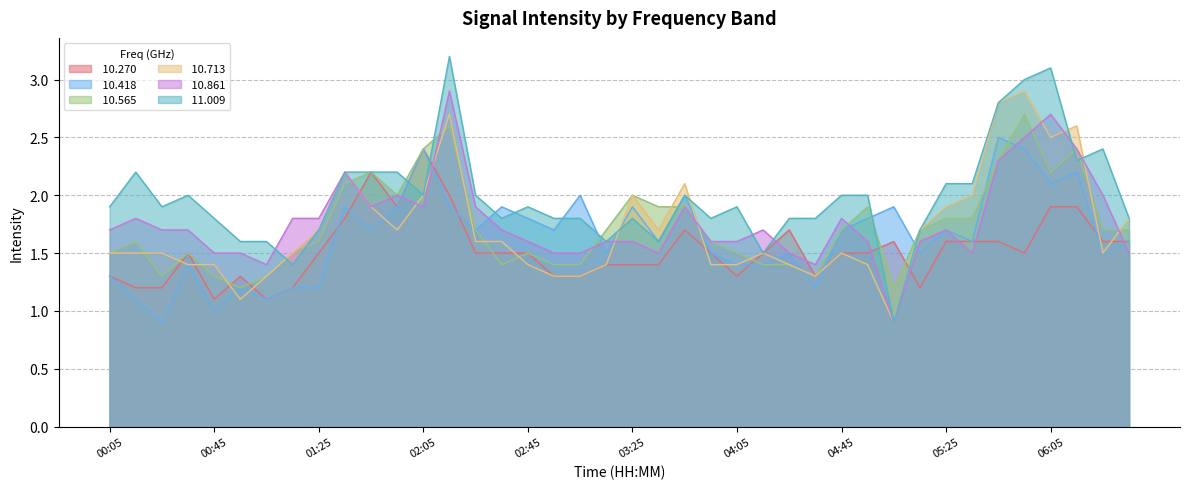

Reading left to right, list all the values displayed in this chart.

 10.270: 1.3	1.2	1.2	1.5	1.1	1.3	1.1	1.2	1.5	1.8	2.2	1.9	2.4	2.0	1.5	1.5	1.5	1.3	1.3	1.4	1.4	1.4	1.7	1.5	1.3	1.5	1.7	1.3	1.5	1.5	1.6	1.2	1.6	1.6	1.6	1.5	1.9	1.9	1.6	1.6
 10.418: 1.3	1.1	0.9	1.4	1.0	1.2	1.1	1.2	1.2	1.9	1.7	1.9	2.4	1.9	1.7	1.9	1.8	1.7	2.0	1.5	1.9	1.6	2.0	1.5	1.4	1.4	1.5	1.2	1.7	1.8	1.9	1.5	1.7	1.6	2.5	2.4	2.1	2.2	1.5	1.6
 10.565: 1.5	1.6	1.3	1.5	1.3	1.2	1.3	1.5	1.6	2.1	2.2	2.0	2.4	2.6	1.7	1.4	1.5	1.4	1.4	1.7	2.0	1.9	1.9	1.6	1.5	1.4	1.4	1.3	1.7	1.9	1.2	1.7	1.8	1.8	2.3	2.7	2.2	2.4	1.7	1.7
 10.713: 1.5	1.5	1.5	1.4	1.4	1.1	1.3	1.5	1.7	2.2	1.9	1.7	2.0	2.7	1.6	1.6	1.4	1.3	1.3	1.4	2.0	1.7	2.1	1.4	1.4	1.5	1.4	1.3	1.5	1.4	0.9	1.7	1.9	2.0	2.8	2.9	2.5	2.6	1.5	1.8
 10.861: 1.7	1.8	1.7	1.7	1.5	1.5	1.4	1.8	1.8	2.2	1.9	2.0	1.9	2.9	1.9	1.7	1.6	1.5	1.5	1.6	1.6	1.5	1.9	1.6	1.6	1.7	1.5	1.4	1.8	1.6	0.9	1.6	1.7	1.5	2.3	2.5	2.7	2.4	2.0	1.5
 11.009: 1.9	2.2	1.9	2.0	1.8	1.6	1.6	1.4	1.7	2.2	2.2	2.2	2.0	3.2	2.0	1.8	1.9	1.8	1.8	1.6	1.8	1.6	2.0	1.8	1.9	1.5	1.8	1.8	2.0	2.0	0.9	1.7	2.1	2.1	2.8	3.0	3.1	2.3	2.4	1.8